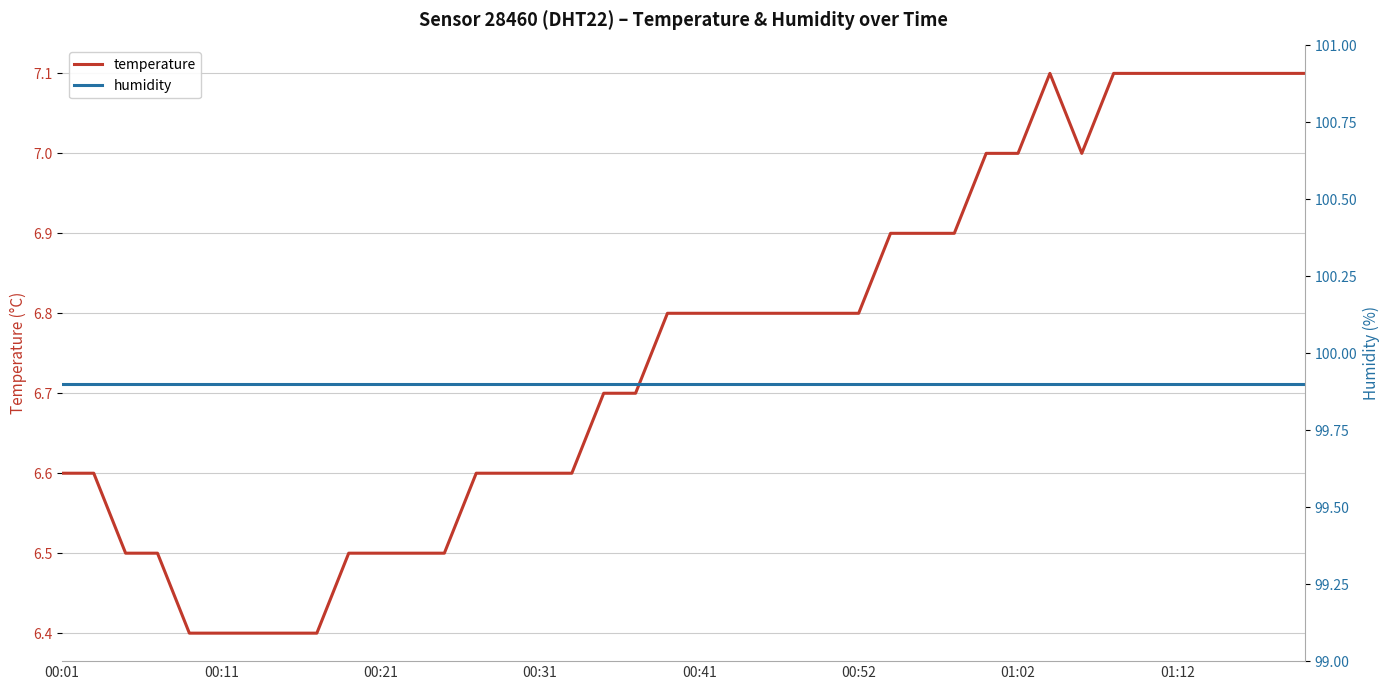

True or false: temperature has a value of 6.6 at 00:01.

True